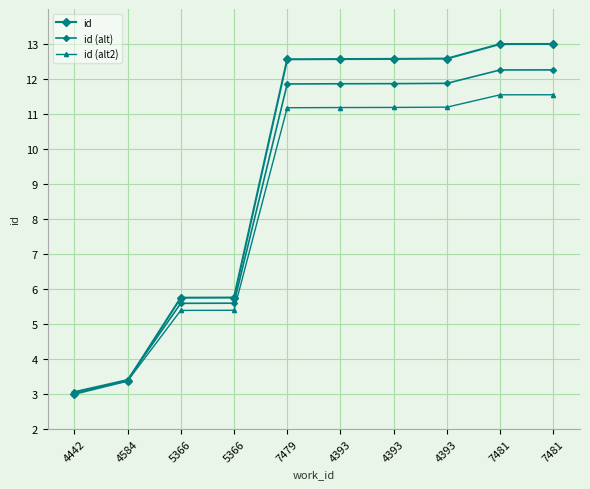

Which category has the highest value across all series?

7481